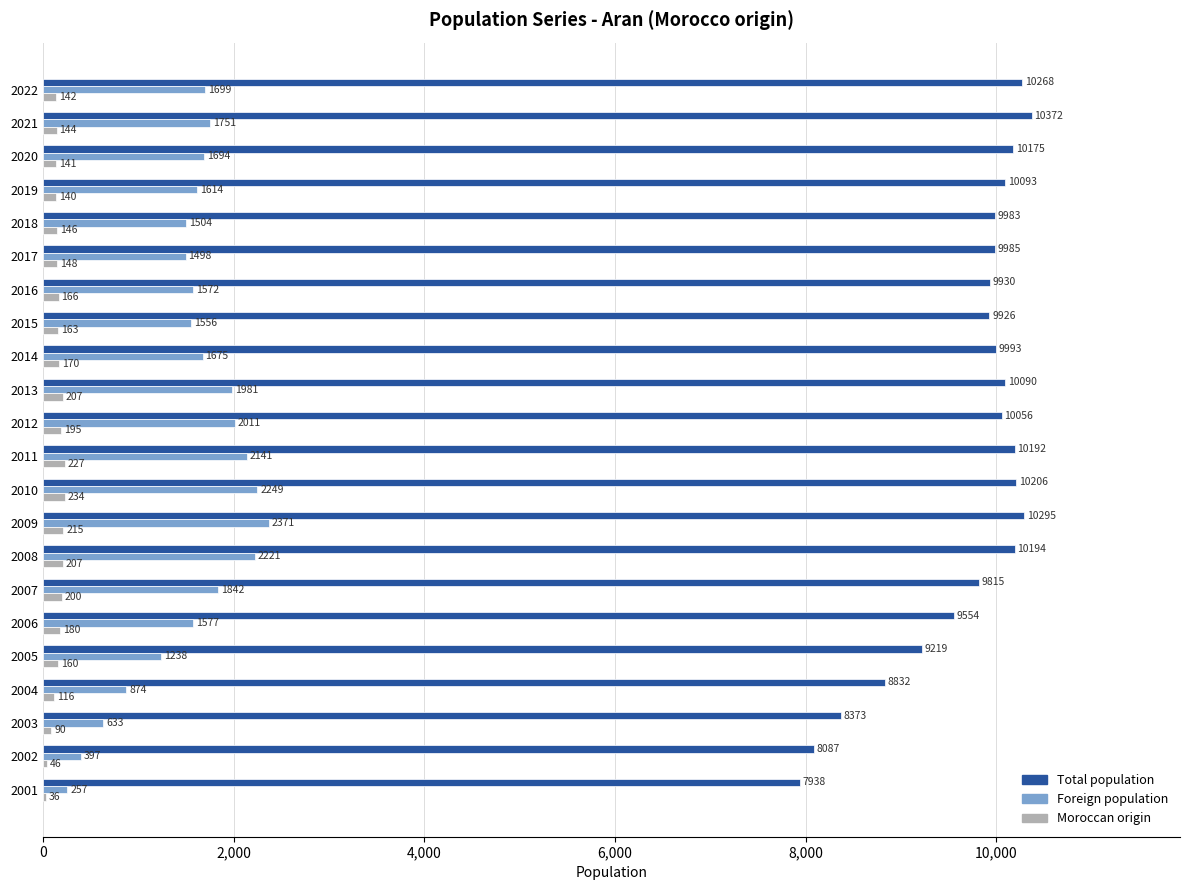

The value of Total population at 2011 is 13678. True or false?

False